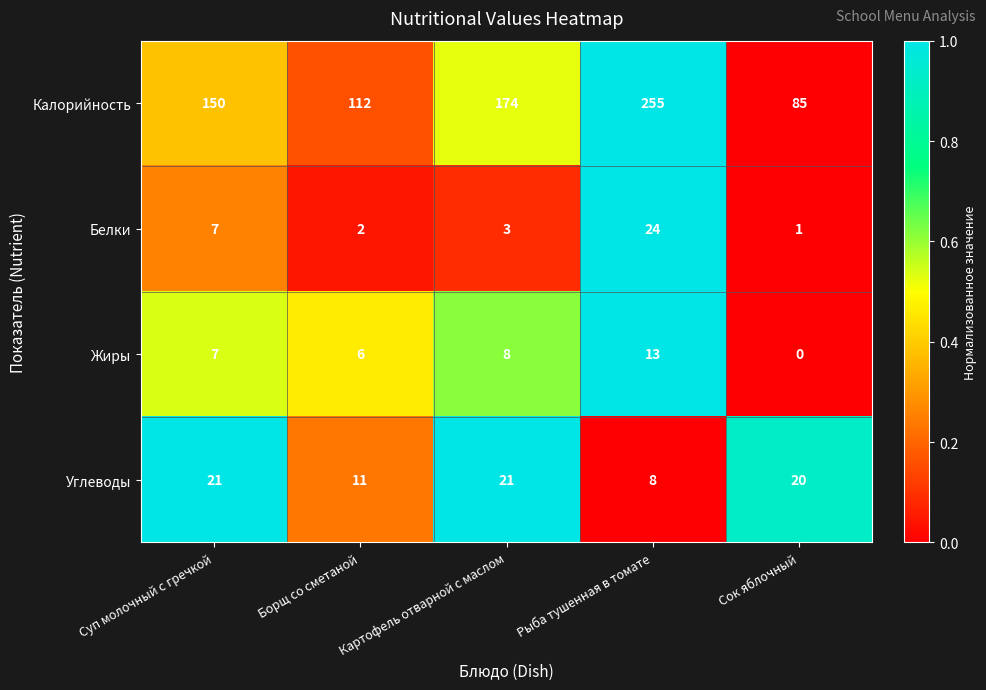

What is the sum of the Калорийность values at Борщ со сметаной and Суп молочный с гречкой?

262